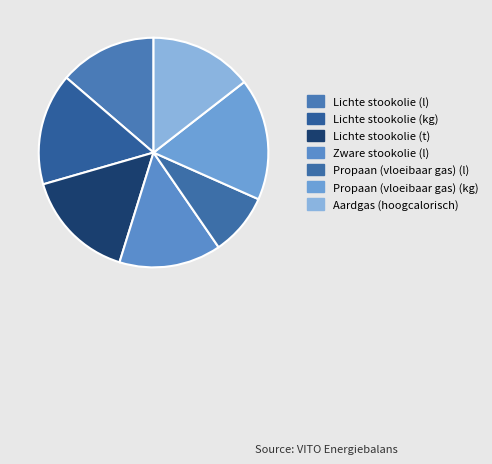

Is it true that Propaan (vloeibaar gas) (l) is 1% of the pie?

False